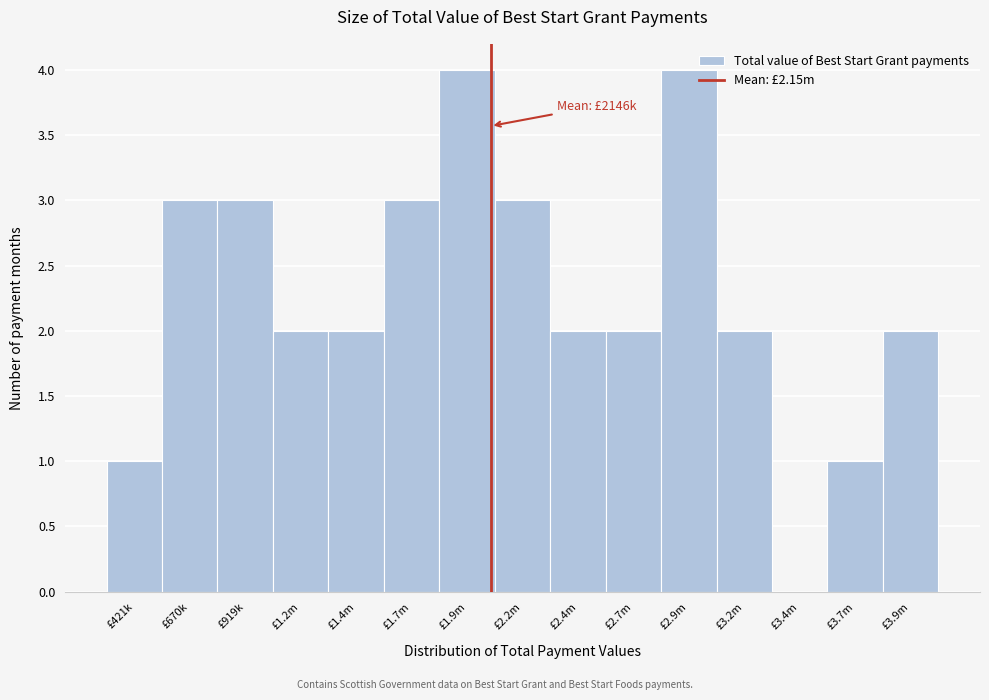

Reading left to right, extract all data points from this chart.

£421k=1	£670k=3	£919k=3	£1.2m=2	£1.4m=2	£1.7m=3	£1.9m=4	£2.2m=3	£2.4m=2	£2.7m=2	£2.9m=4	£3.2m=2	£3.4m=0	£3.7m=1	£3.9m=2